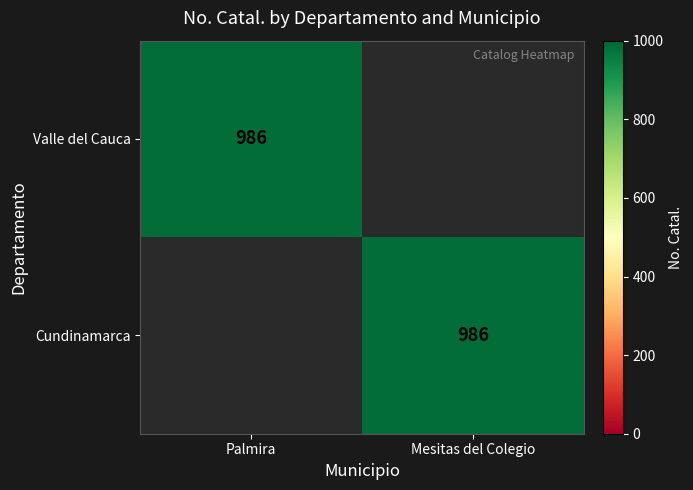

The Valle del Cauca series shows 1763 at Palmira. True or false?

False